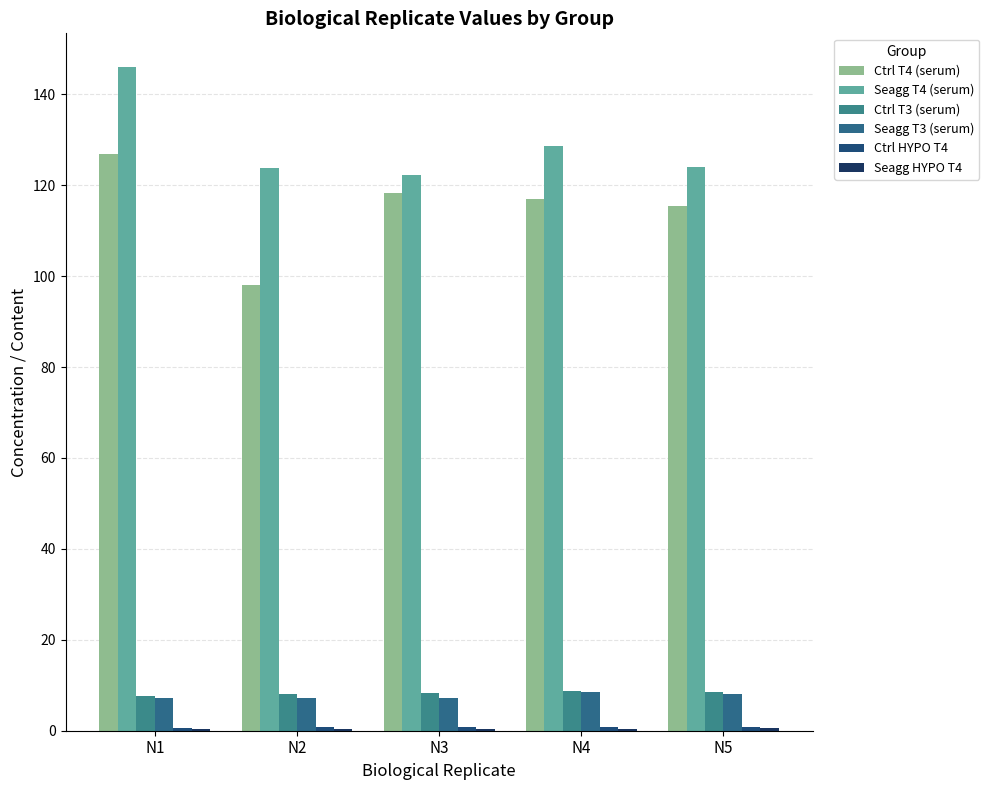

The value of Ctrl HYPO T4 at N3 is 0.8. True or false?

True